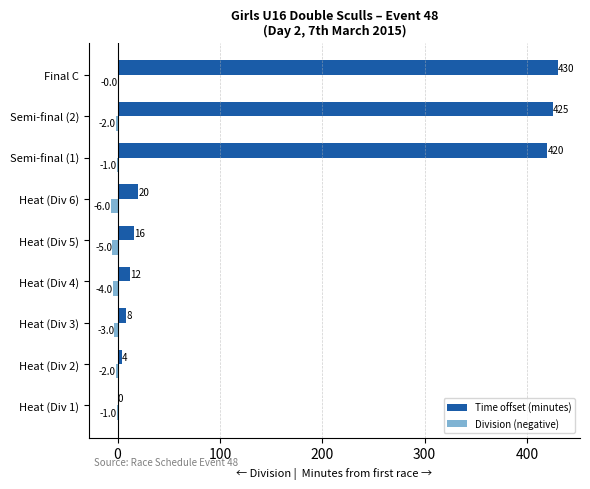

At which category is the sum across all series the highest?

Final C